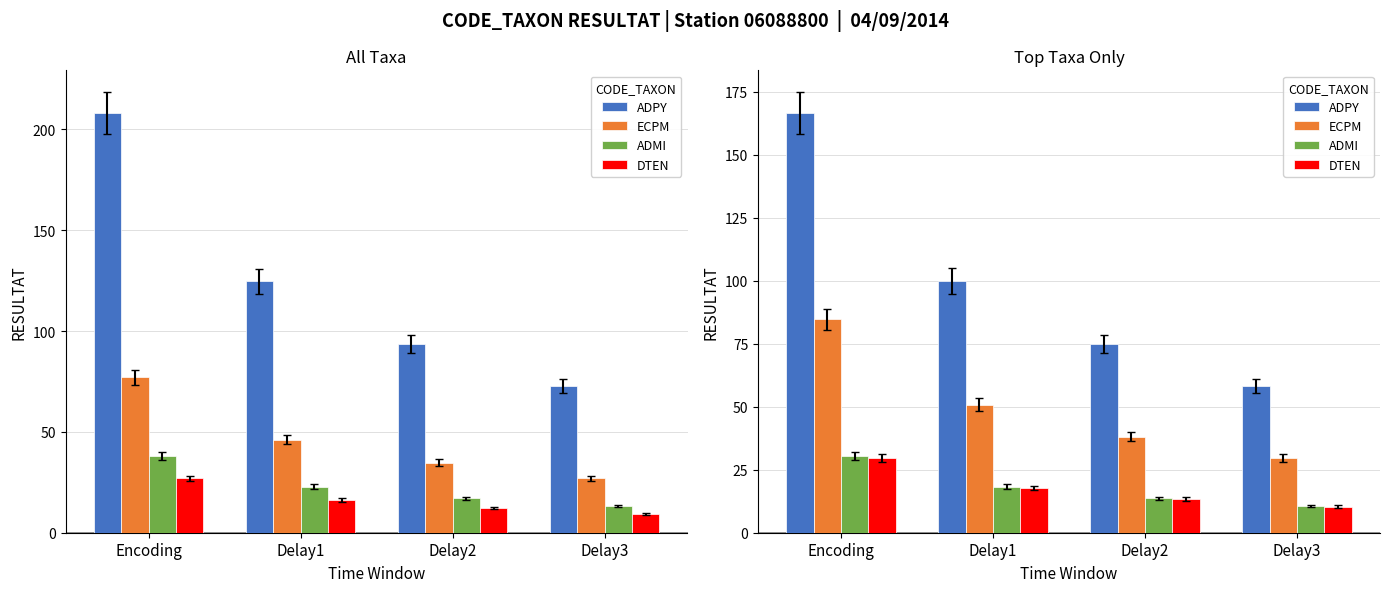

How many groups of bars are there?

4